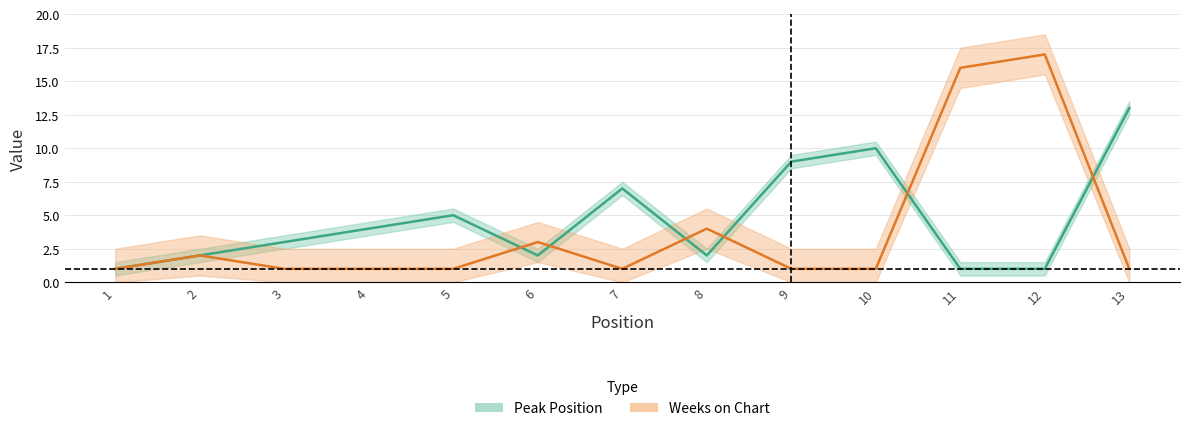

What are all the series names shown in the legend?

Peak Position, Weeks on Chart